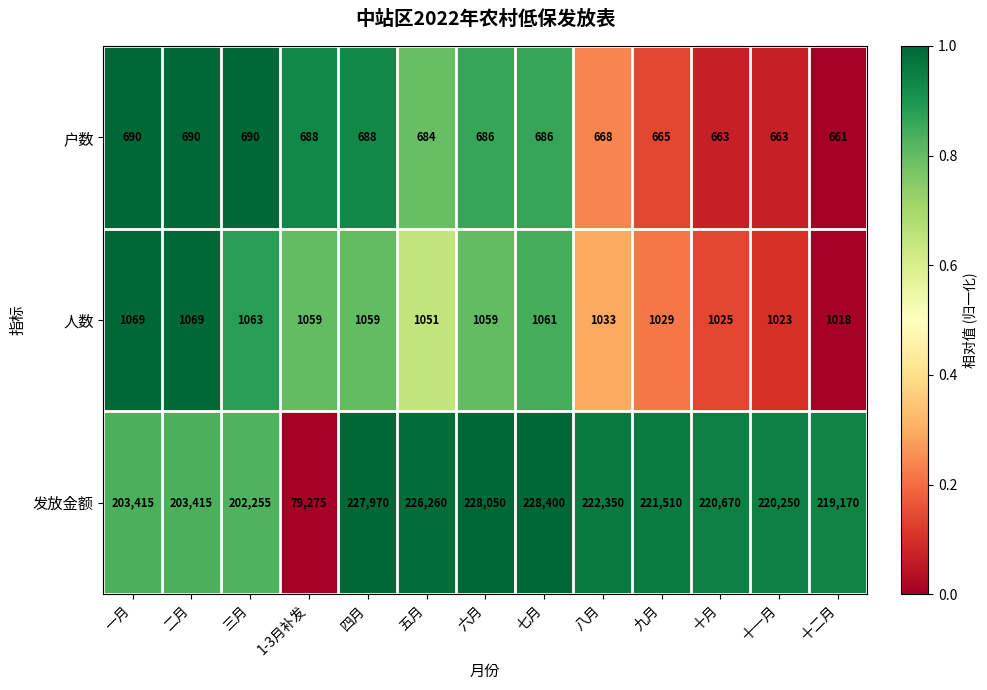

Count the number of categories in the chart.

13